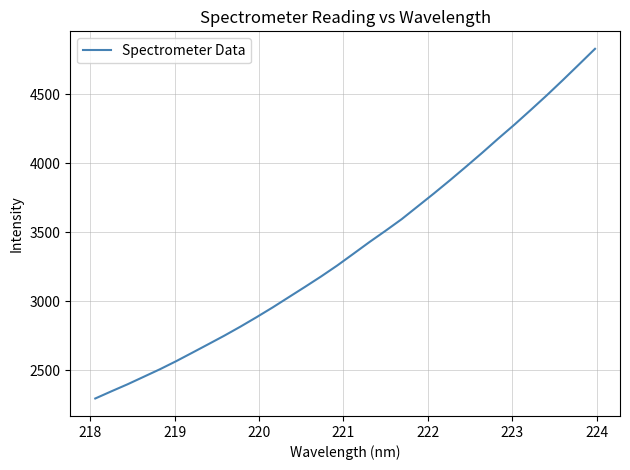

What is the minimum value shown in the chart?

2296.9